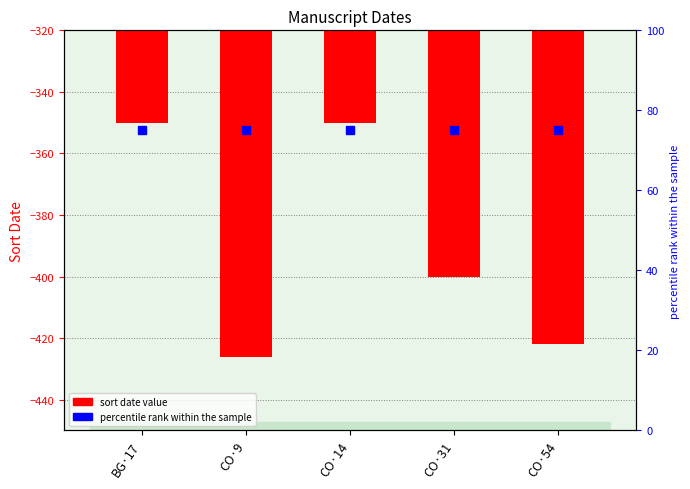

What is the average value of the sortdate series?

-390